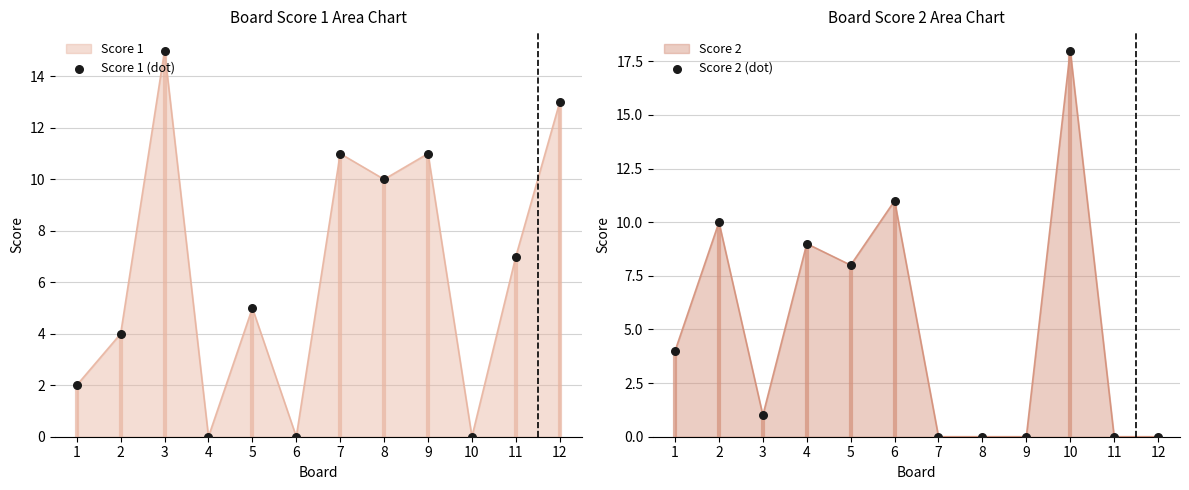

What is the maximum value for Score 1?

15